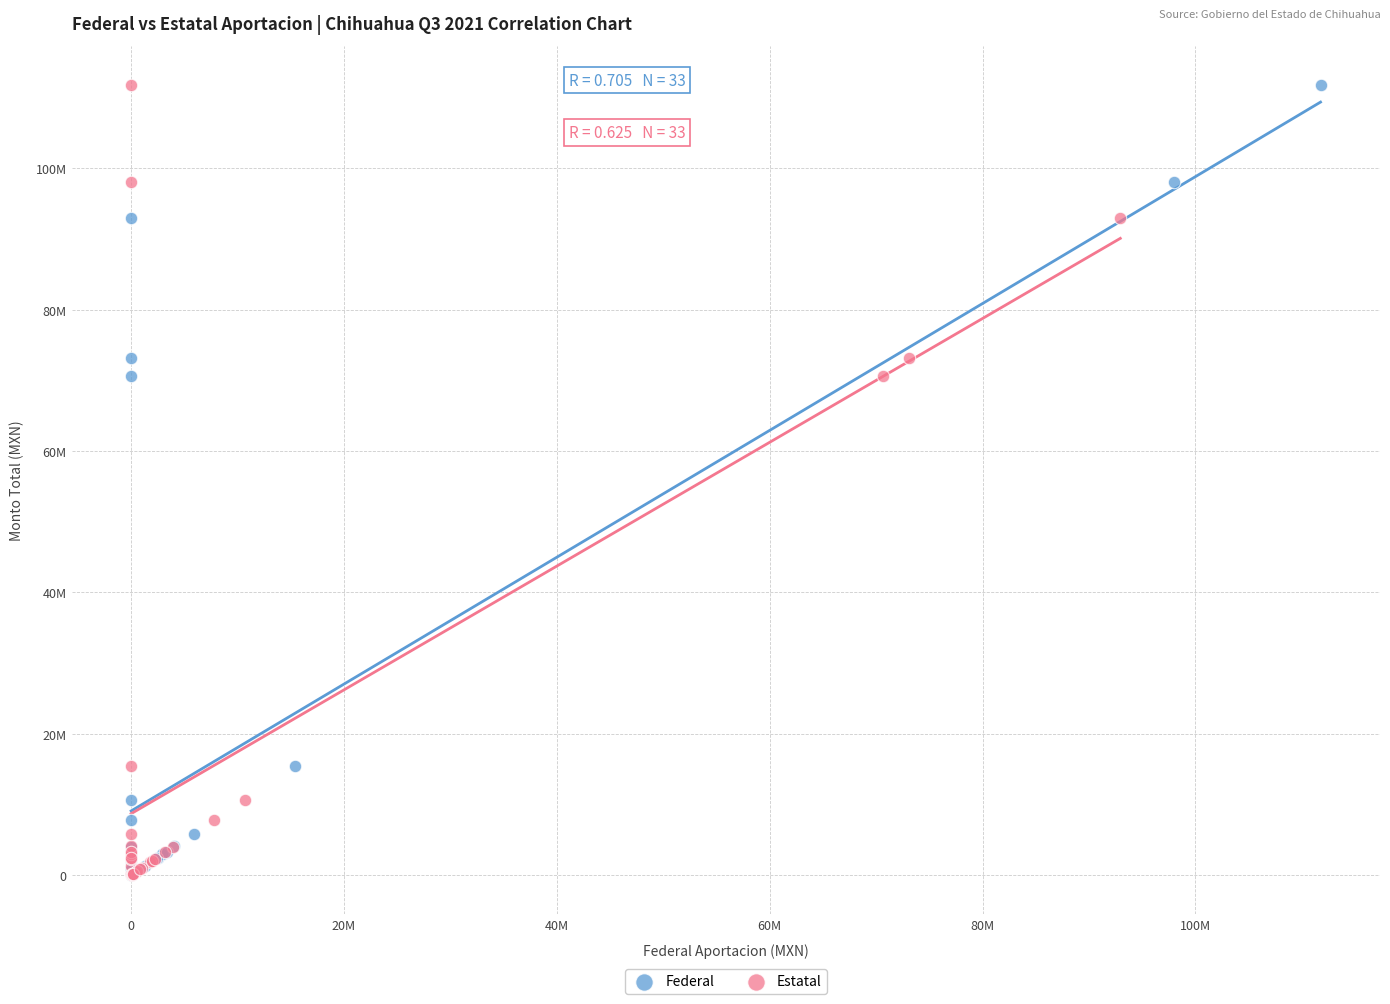

What are all the series names shown in the legend?

Federal, Estatal